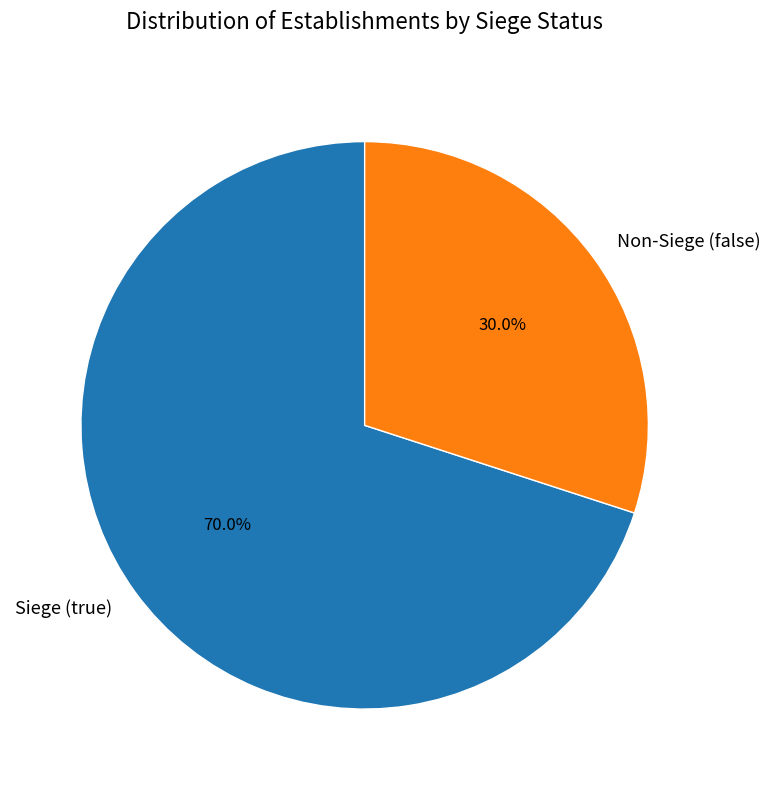

What percentage is NOT represented by Siege (true)?

30.0%